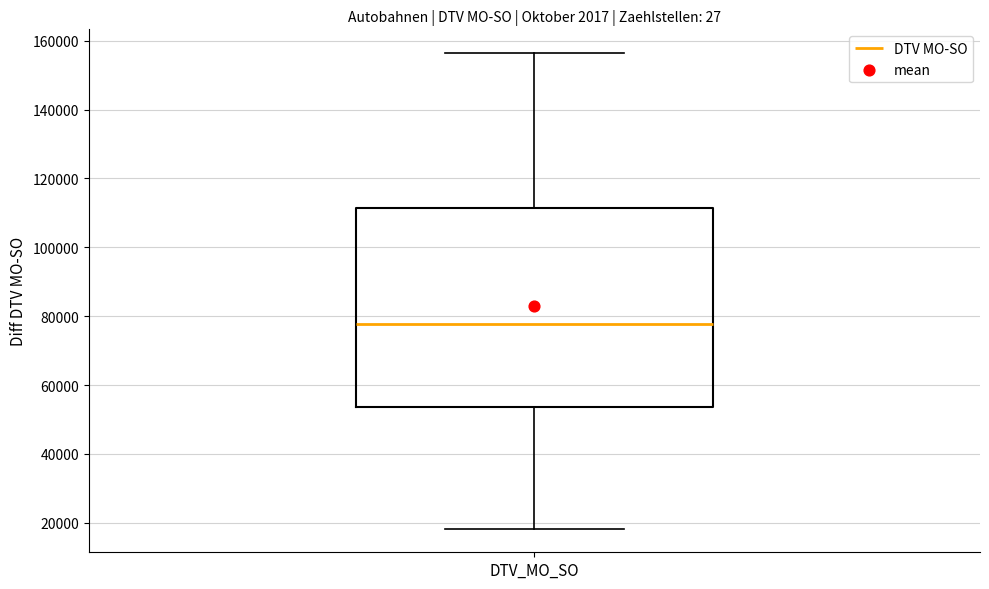

Where does the lower whisker of the box for DTV_MO_SO end on the y-axis? The values are not printed on the chart, so give them approximately, as read against the axis.

18000